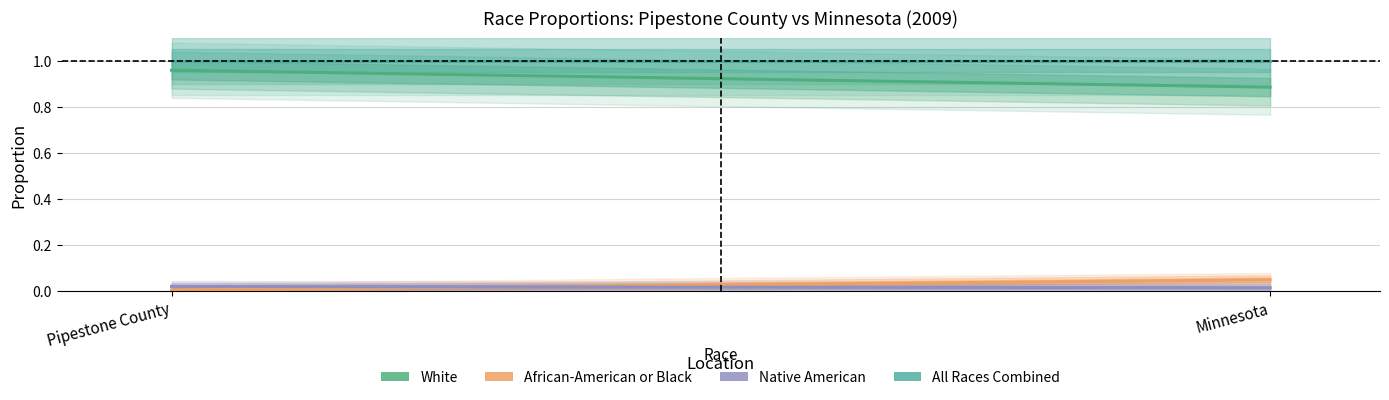

Reading left to right, what are all the values shown in this chart?

White: Pipestone County=1.0	Minnesota=0.9
African-American or Black: Pipestone County=0.0	Minnesota=0.0
Native American: Pipestone County=0.0	Minnesota=0.0
All Races Combined: Pipestone County=1.0	Minnesota=1.0